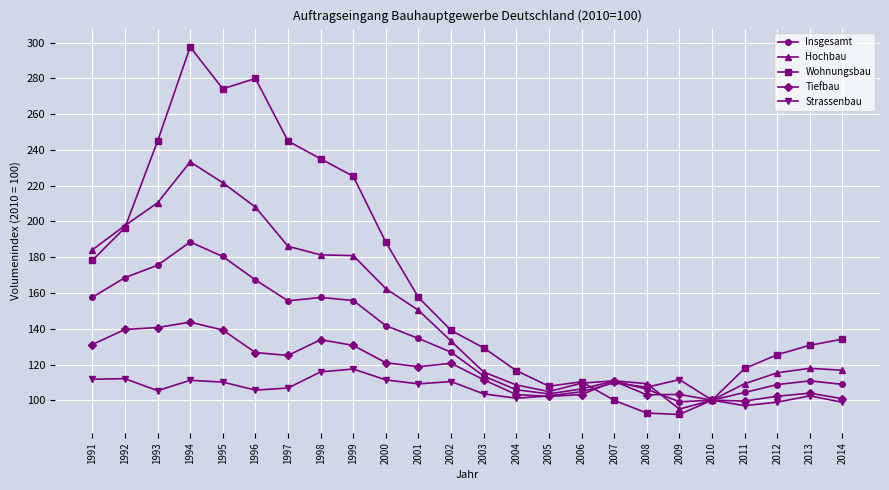

How many data points does each series have?

24